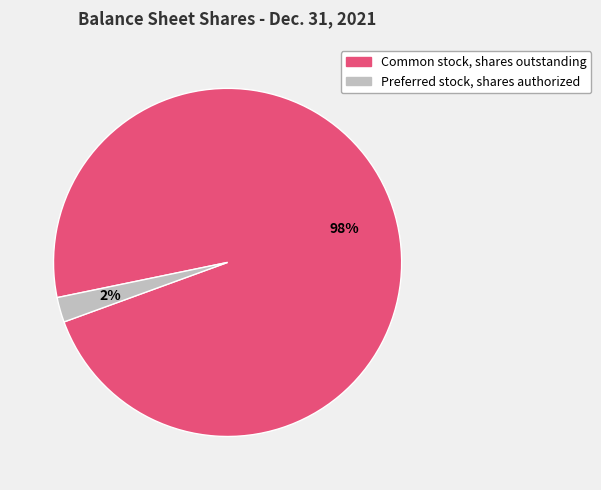

True or false: Preferred stock, shares authorized accounts for 2% of the total.

True